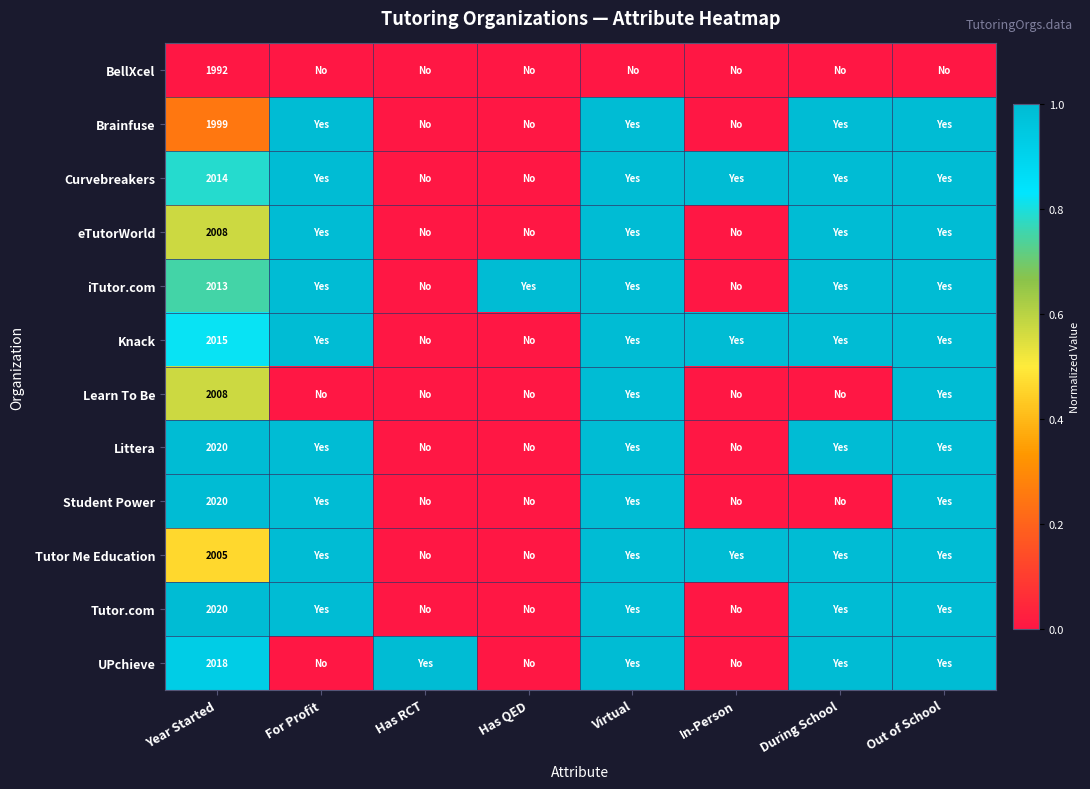

Is it true that Brainfuse equals 1999 at Year Started?

True